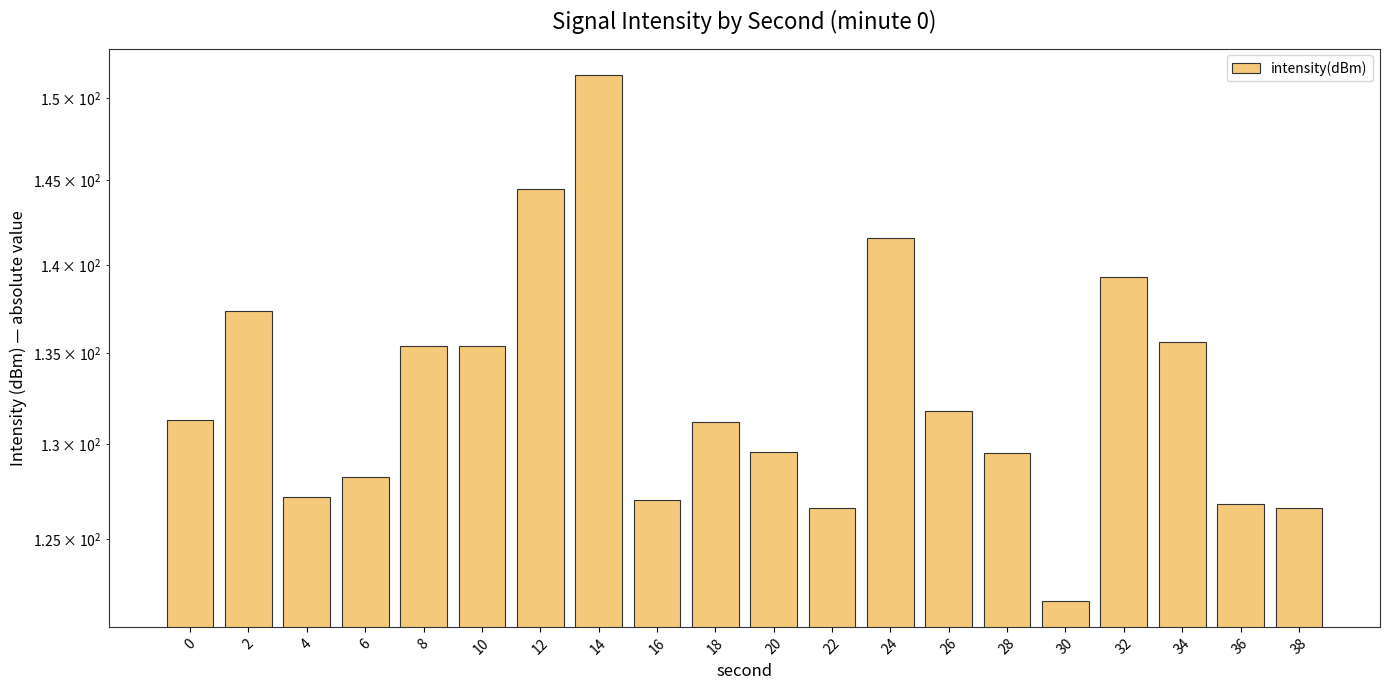

Reading left to right, extract all data points from this chart.

0=131.3	2=137.3	4=127.2	6=128.3	8=135.4	10=135.4	12=144.5	14=151.4	16=127.0	18=131.2	20=129.6	22=126.6	24=141.6	26=131.8	28=129.5	30=121.9	32=139.3	34=135.6	36=126.8	38=126.6